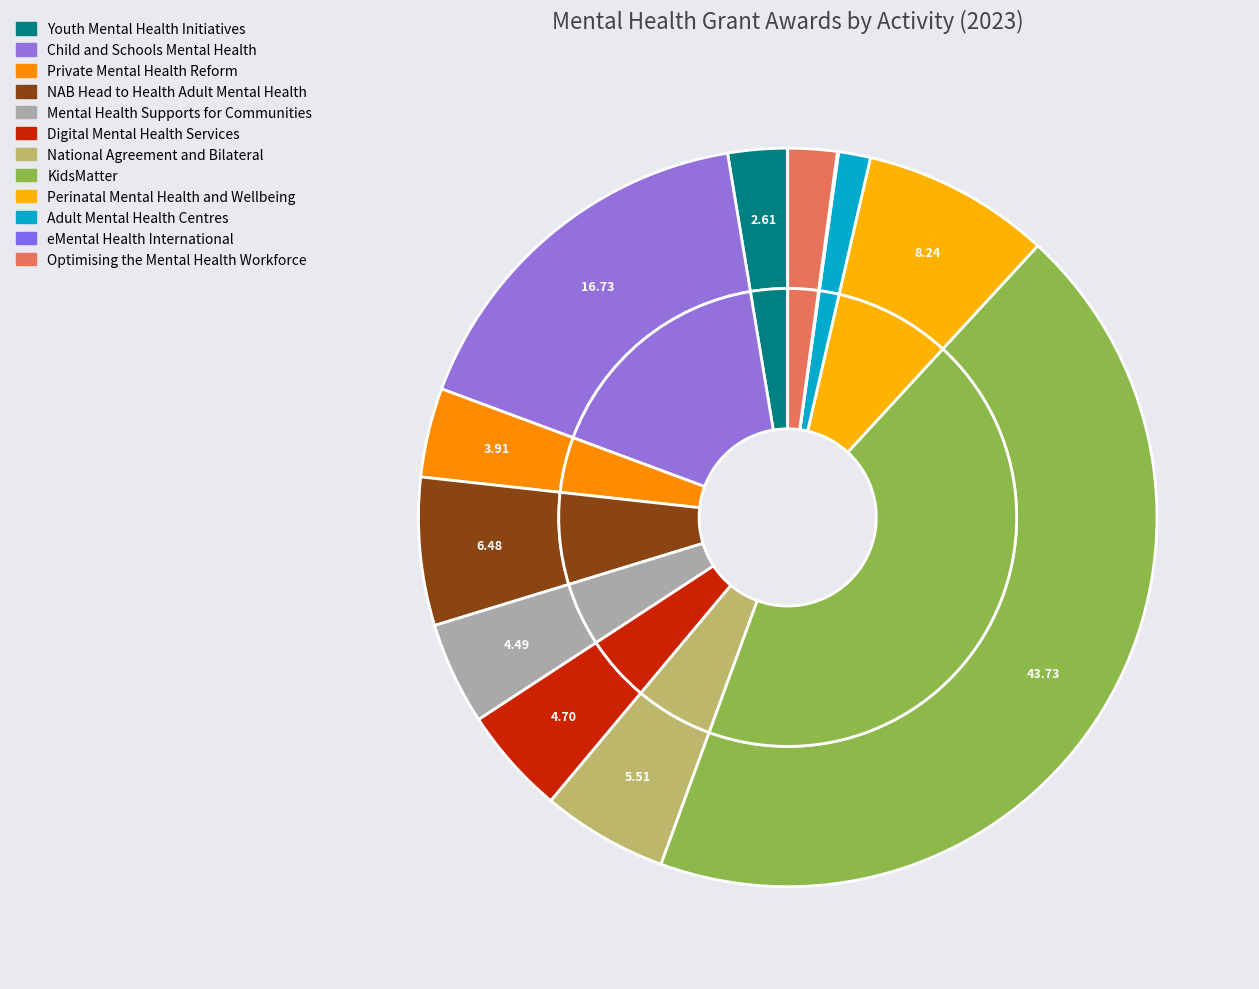

Is it true that Child and Schools Mental Health is 17% of the pie?

True